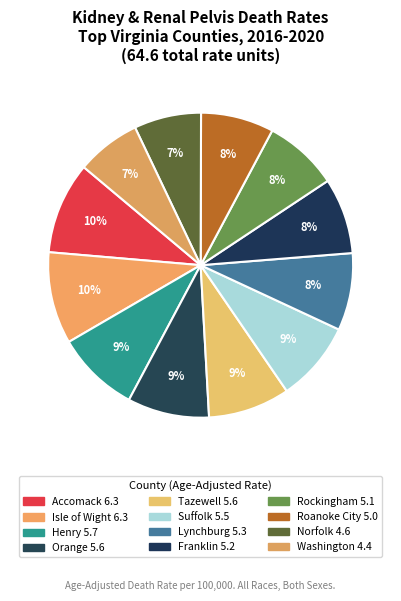

How many segments does this pie chart have?

12